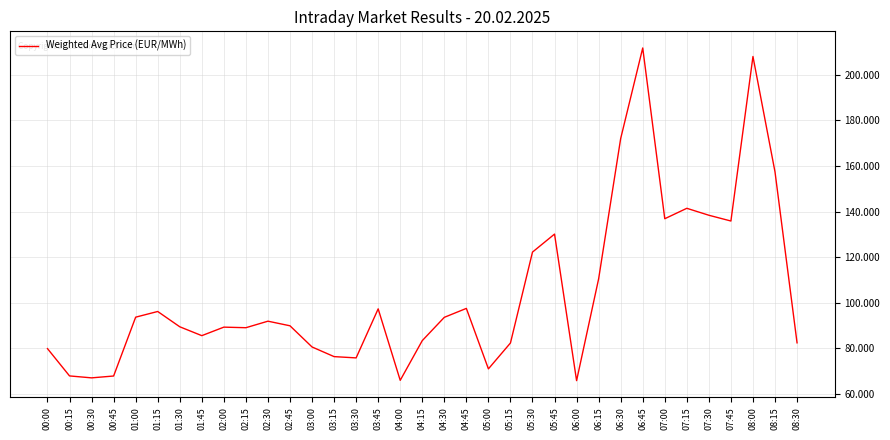

What position from the right is 07:15?

6